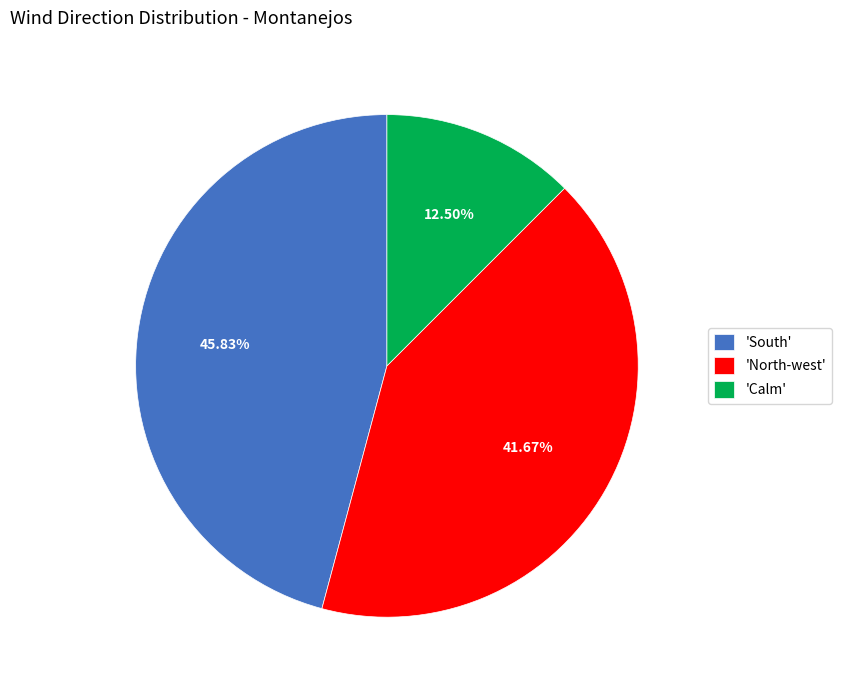

Is there a majority slice in this chart?

No